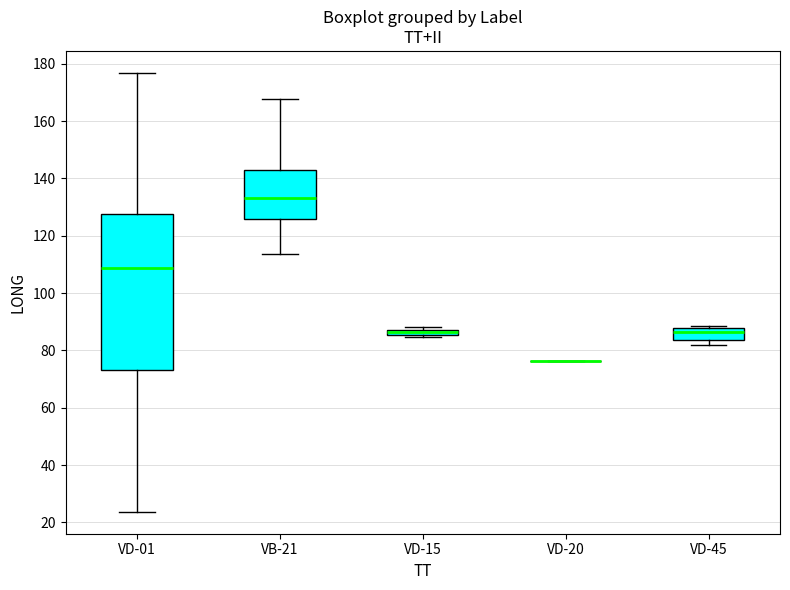

Comparing the boxes themselves (not the whiskers), which one is the tallest?

VD-01